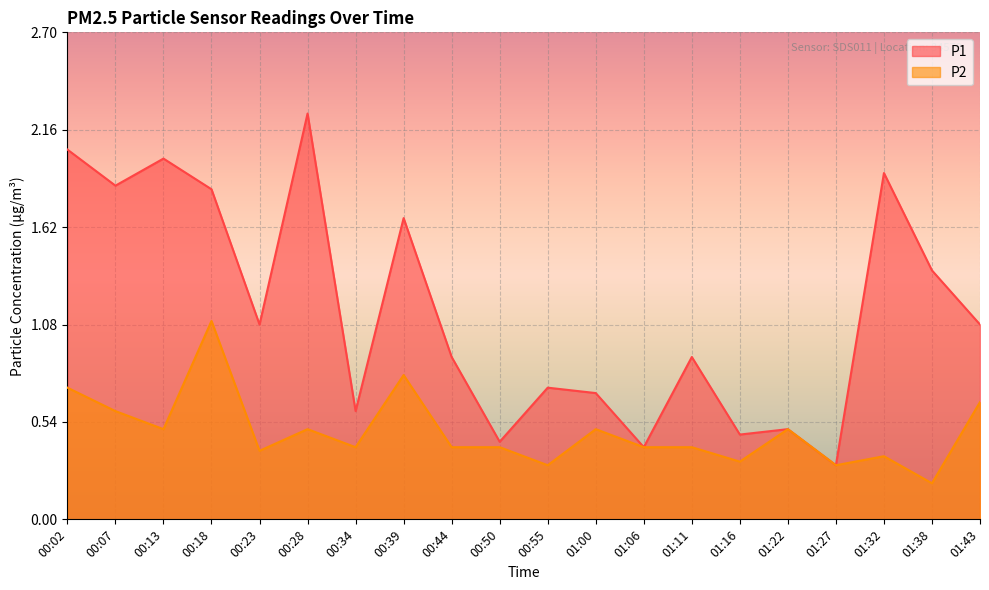

What position from the left is 01:22?

16